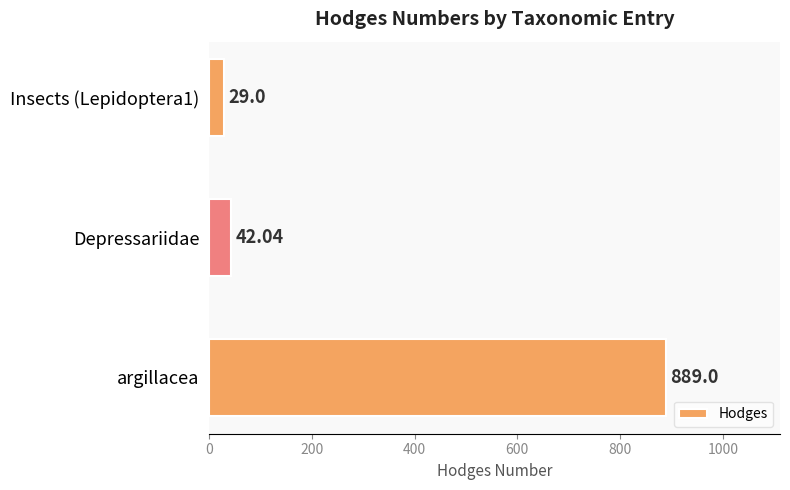

Does the chart contain any negative values?

No